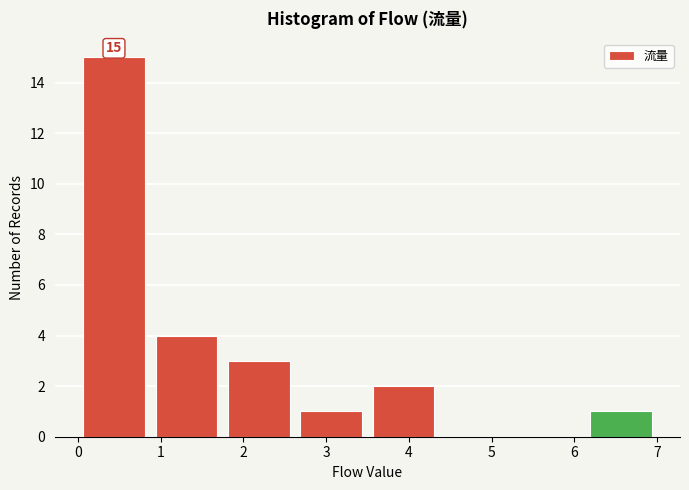

Over which range of the x-axis is the bar tallest?

0.0 to 0.9